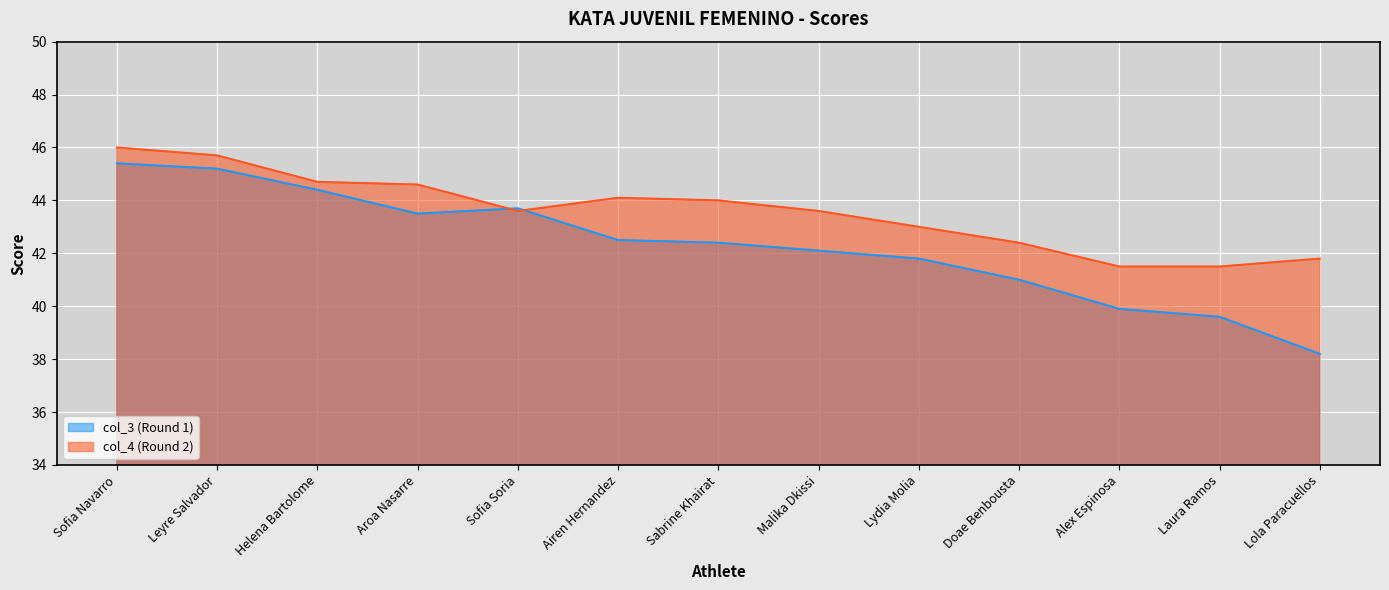

Which has a higher value, Lola Paracuellos or Aroa Nasarre?

Aroa Nasarre